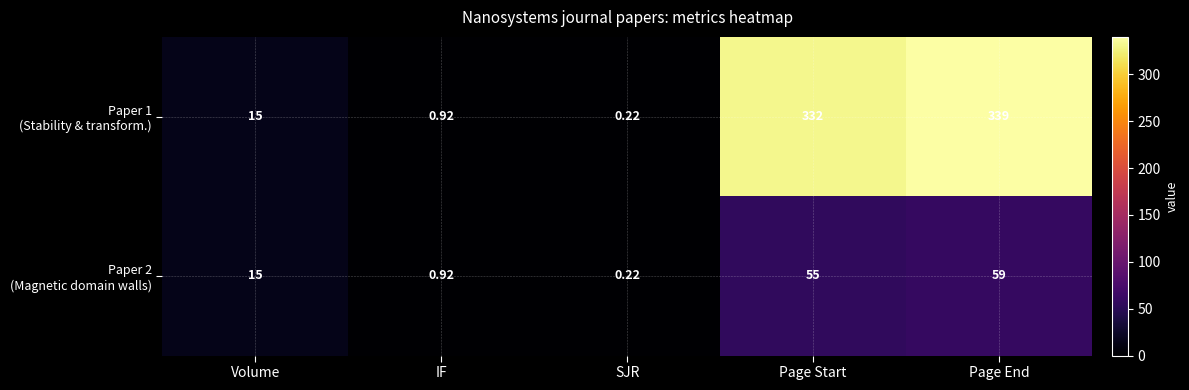

At which category does the chart reach its peak across all series?

Page End